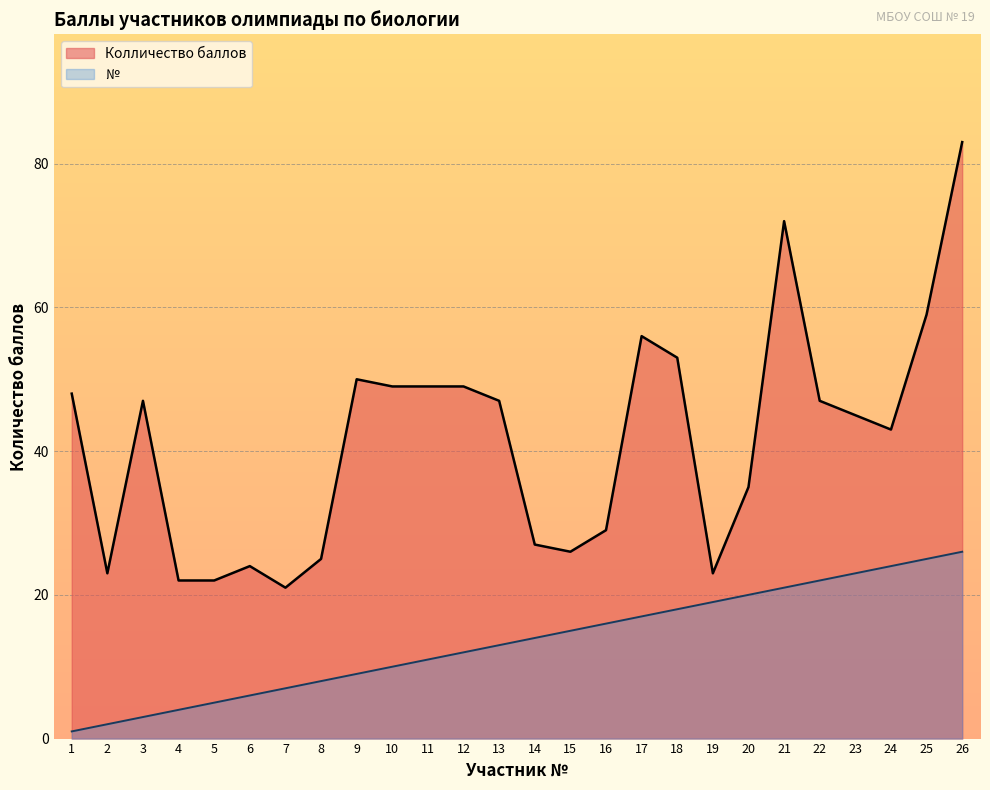

What is the lowest value of the № series?

1